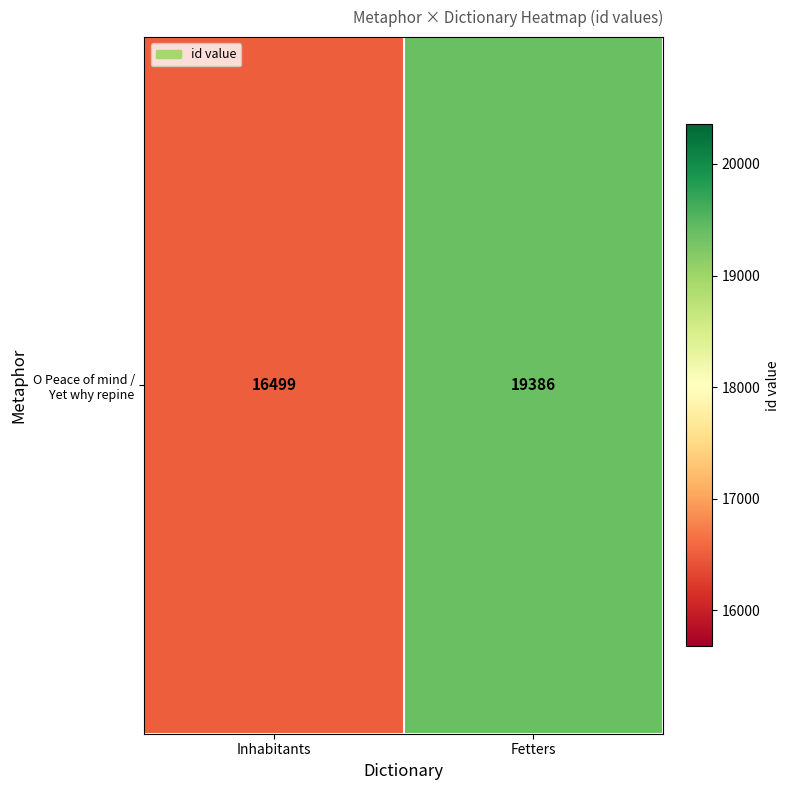

How many values are below 19386?

1